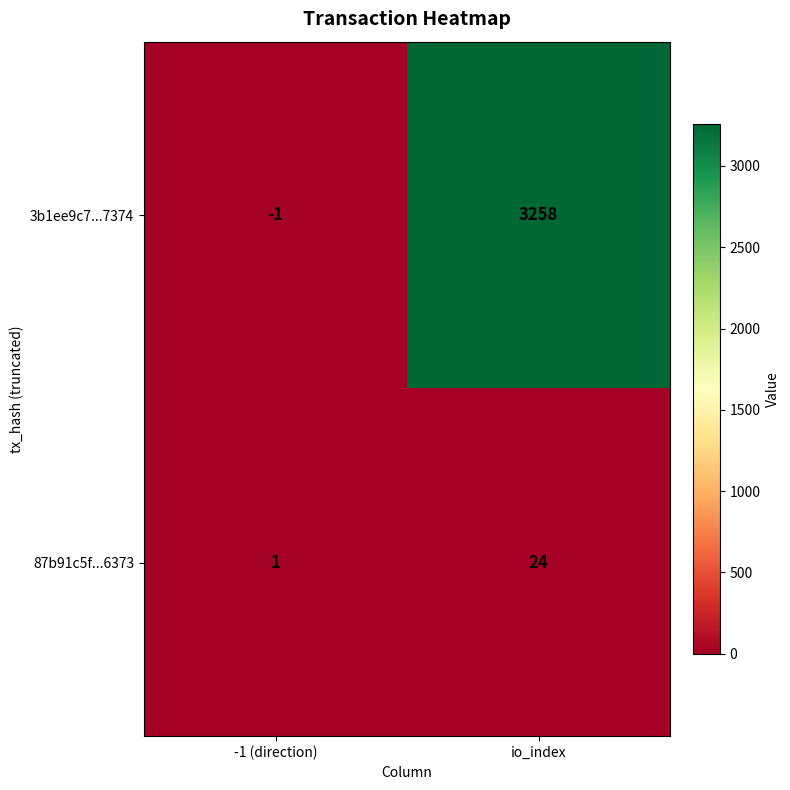

What is the difference between the maximum and minimum values in the 3b1ee9c7...7374 series?

3259